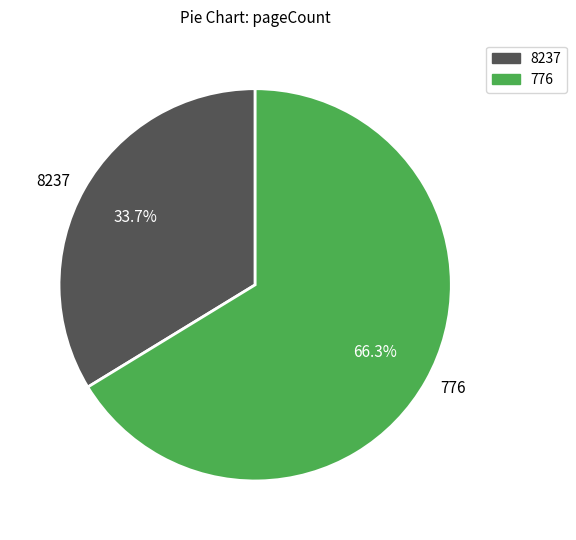

What is the ratio of the value at 776 to the value at 8237?

2.0